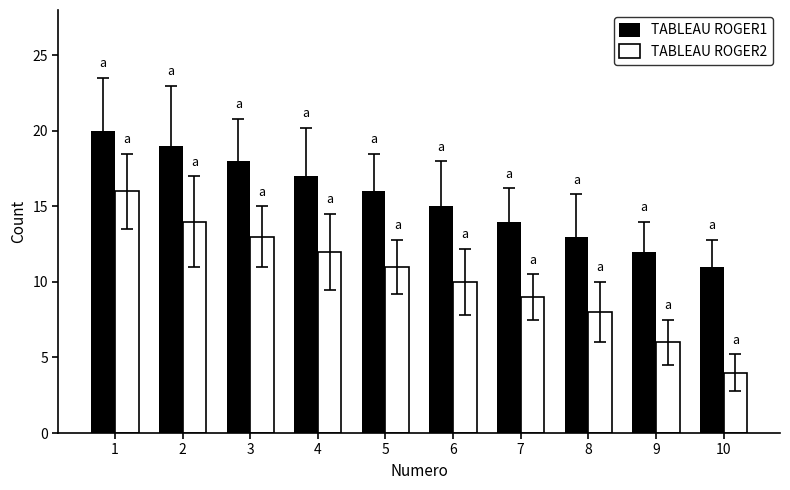

Is the value of TABLEAU ROGER1 at 3 greater than the value of TABLEAU ROGER2 at 4?

Yes